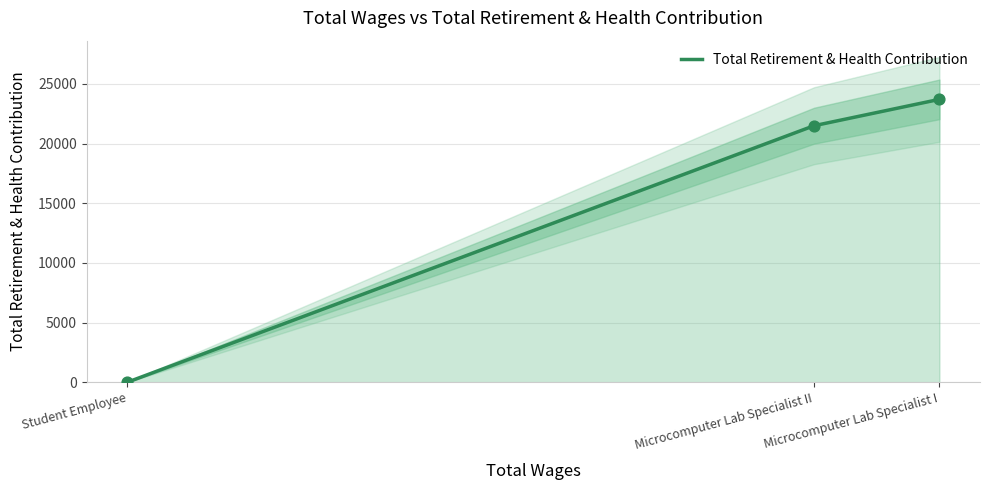

What is the change in value from Microcomputer Lab Specialist II to Microcomputer Lab Specialist I?

+2208